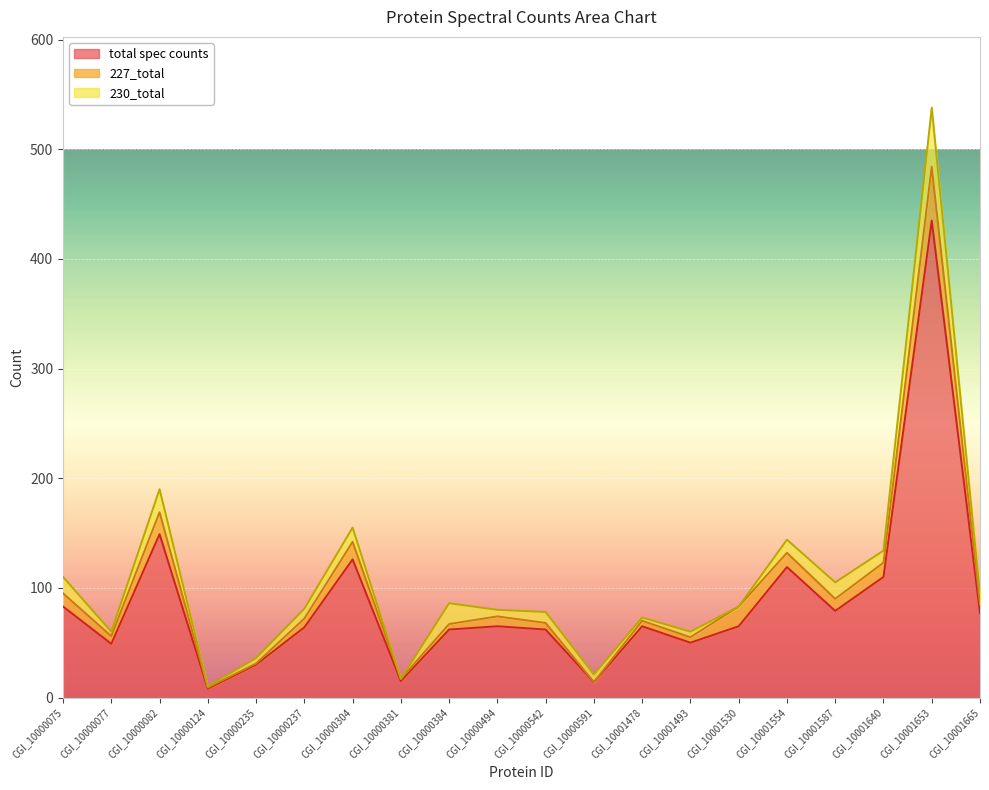

At which label does total spec counts reach its peak?

CGI_10001653